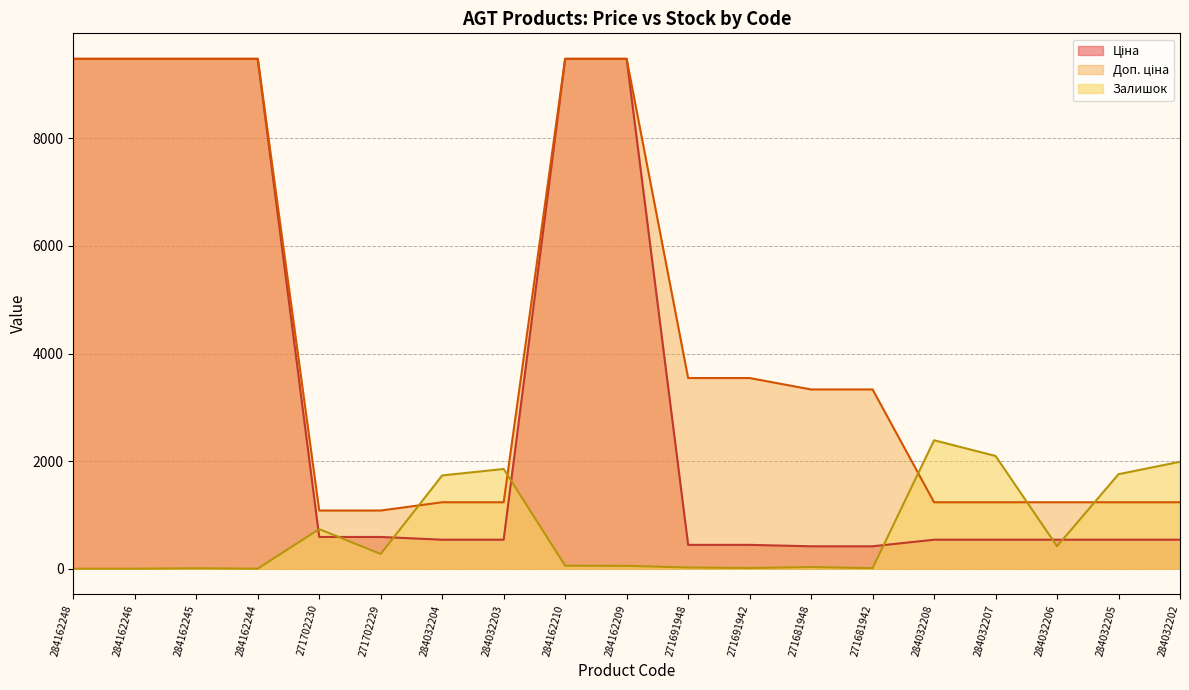

Between 284032204 and 271702230, which is larger?

271702230